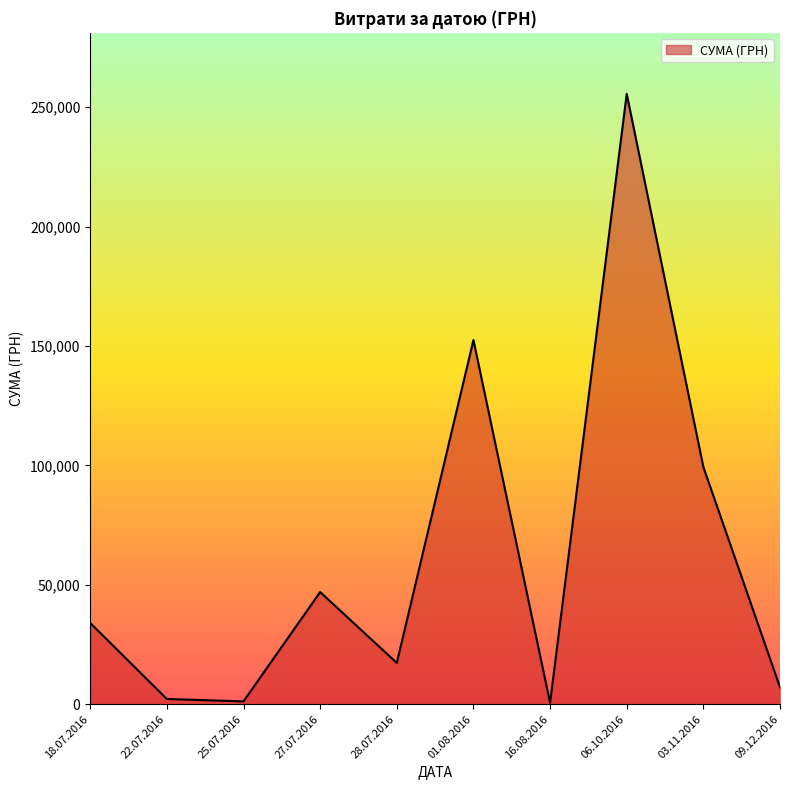

How many interior local valleys (lower than both neighbors) does the data have?

3